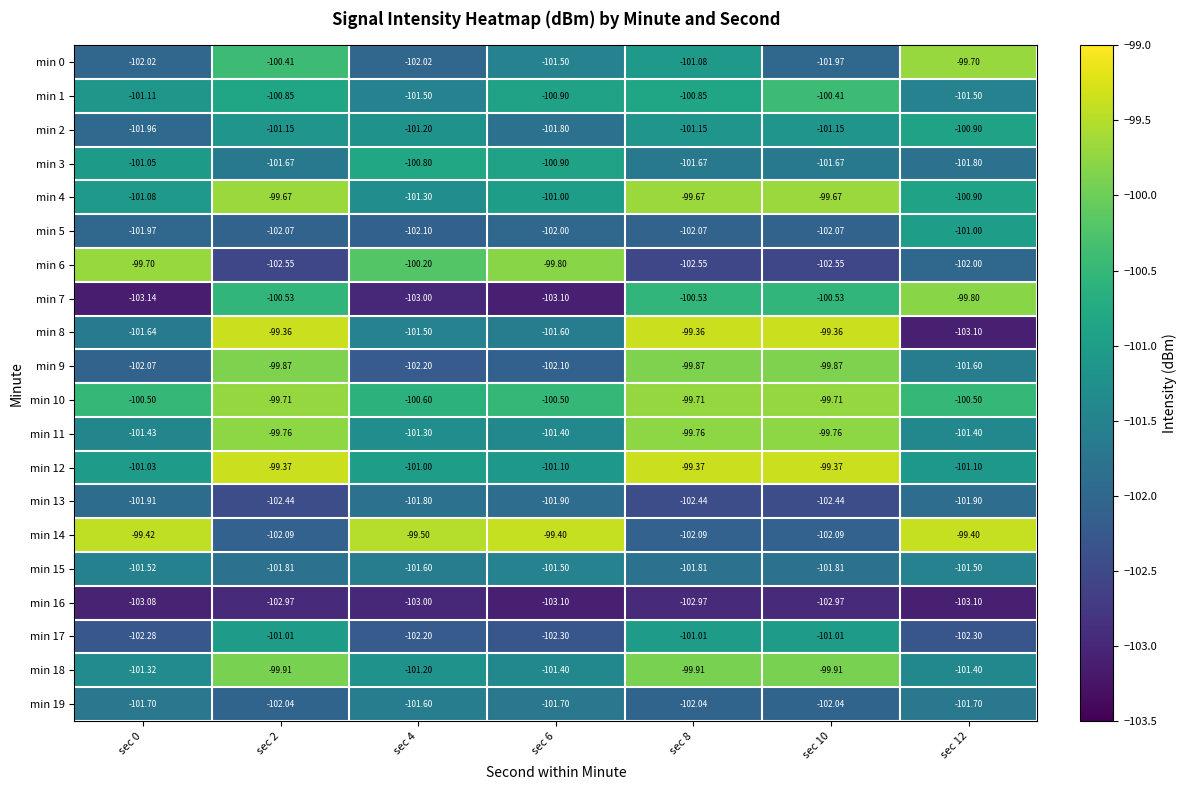

Count the number of data series in this chart.

20